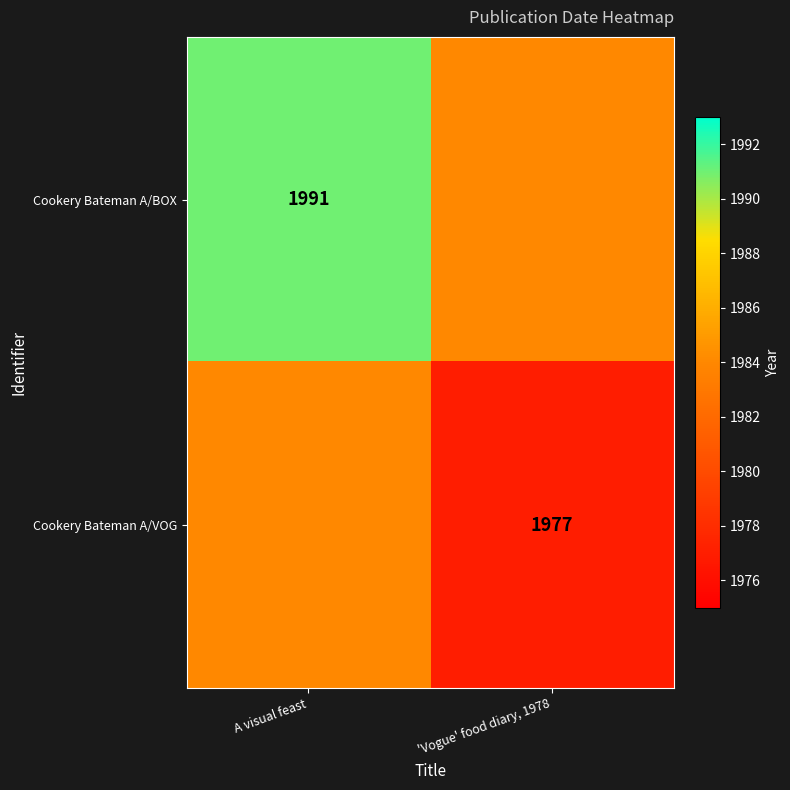

What is the total value across all series at 'Vogue' food diary, 1978?

3961